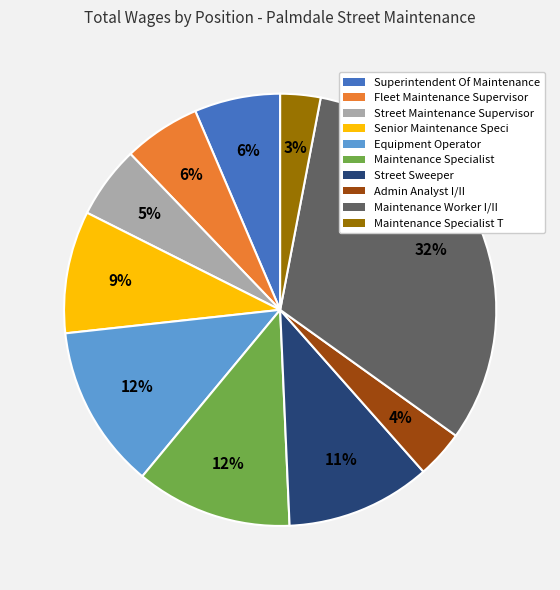

Combined, do Street Maintenance Supervisor and Fleet Maintenance Supervisor account for over 50%?

No